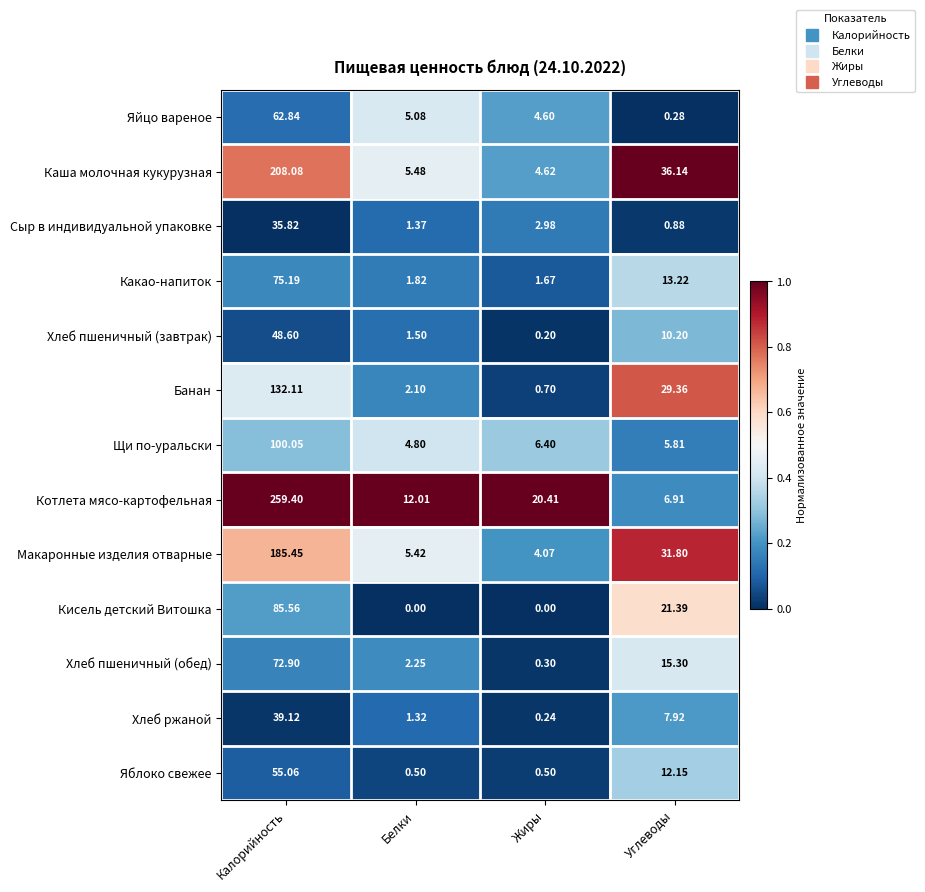

Which series has the largest total across all categories?

Котлета мясо-картофельная